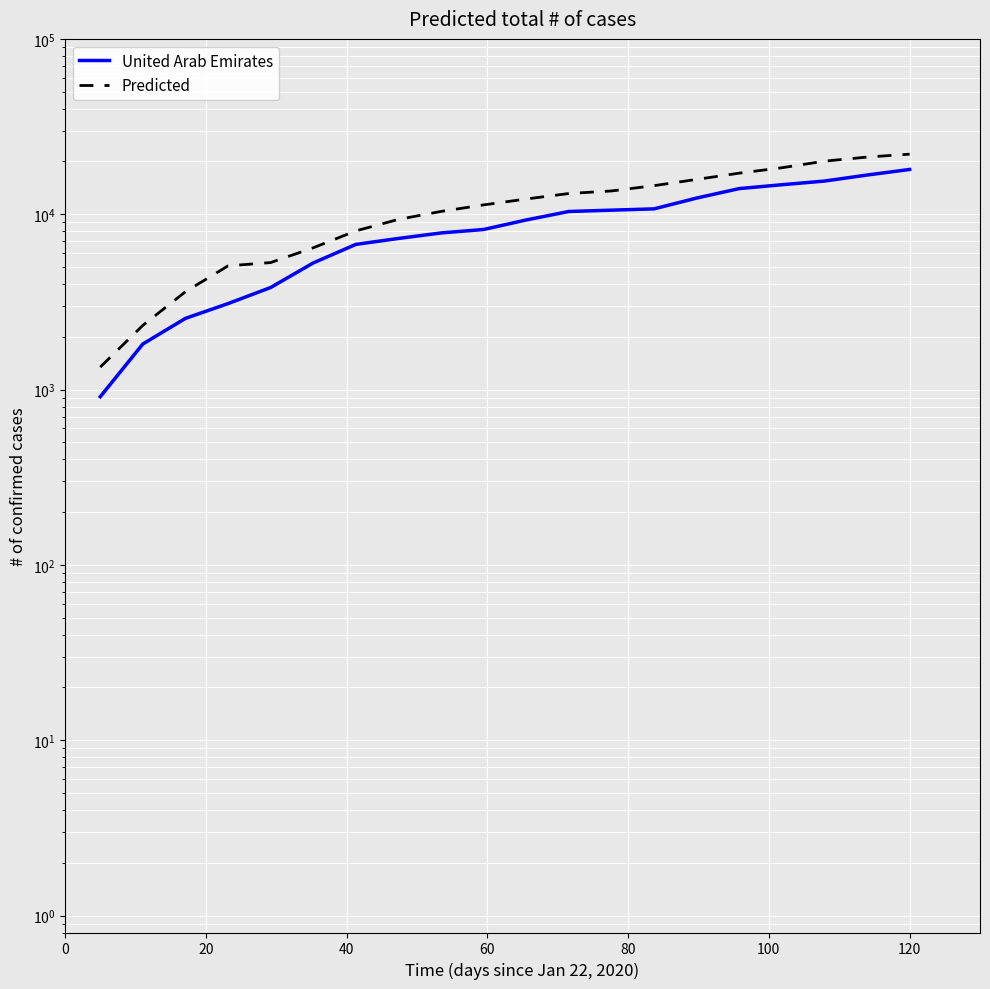

Reading left to right, extract all data points from this chart.

United Arab Emirates: 910.1	1819.2	2546.5	3091.9	3819.2	5273.7	6728.3	7273.7	7819.2	8182.8	9273.7	10364.6	10546.5	10728.3	12364.6	14001.0	14728.3	15455.5	16728.3	18001.0
Predicted: 1342.7	2323.1	3613.2	5075.3	5298.9	6434.2	8033.8	9341.1	10373.2	11302.0	12213.7	13125.3	13572.5	14553.0	15791.5	17150.3	18406.0	20074.5	21175.4	22001.0